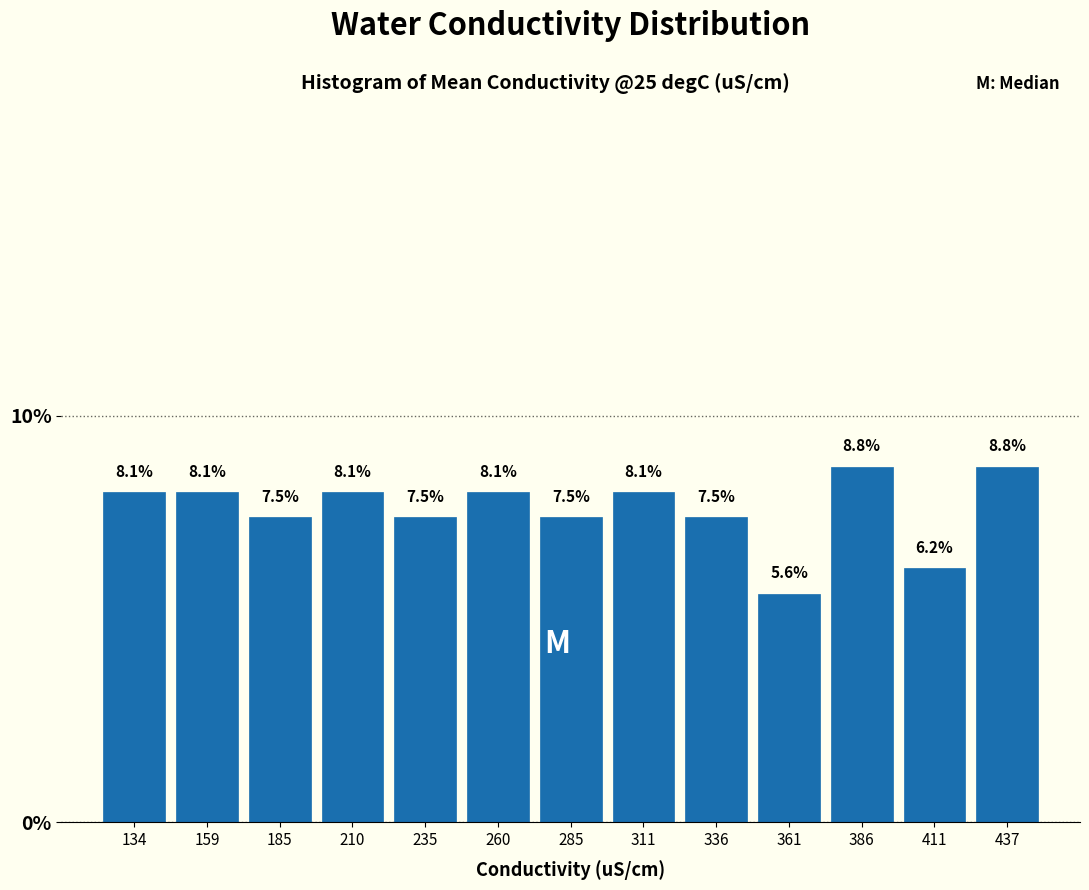

Reading left to right, list every bar in this chart as the range it spans on the x-axis followed by its height. The bar edges are not printed on the chart, so give them approximately, as read against the axis.

120 to 145: 8.1
145 to 170: 8.1
170 to 200: 7.5
200 to 225: 8.1
225 to 250: 7.5
250 to 275: 8.1
275 to 300: 7.5
300 to 325: 8.1
325 to 350: 7.5
350 to 375: 5.6
375 to 400: 8.8
400 to 425: 6.2
425 to 450: 8.8